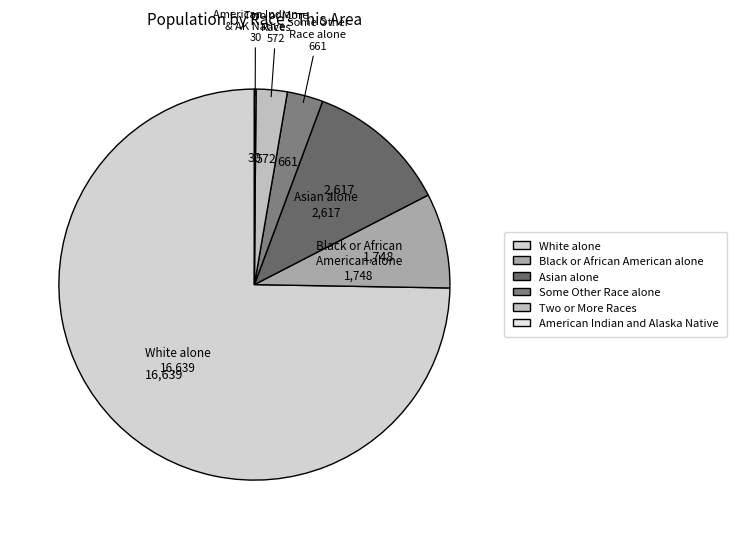

Count the number of slices in the pie.

6